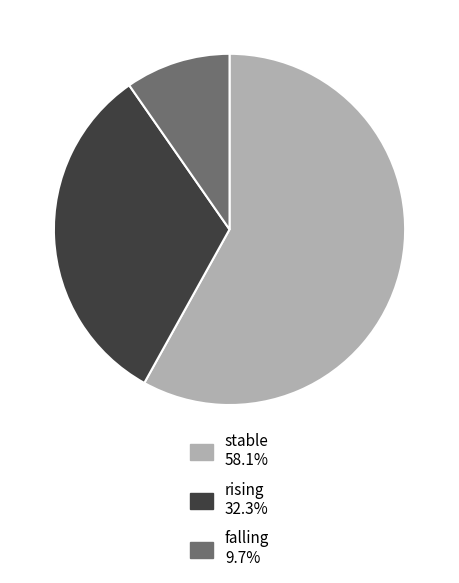

Approximately how many times larger is the value at rising compared to falling?

3.3